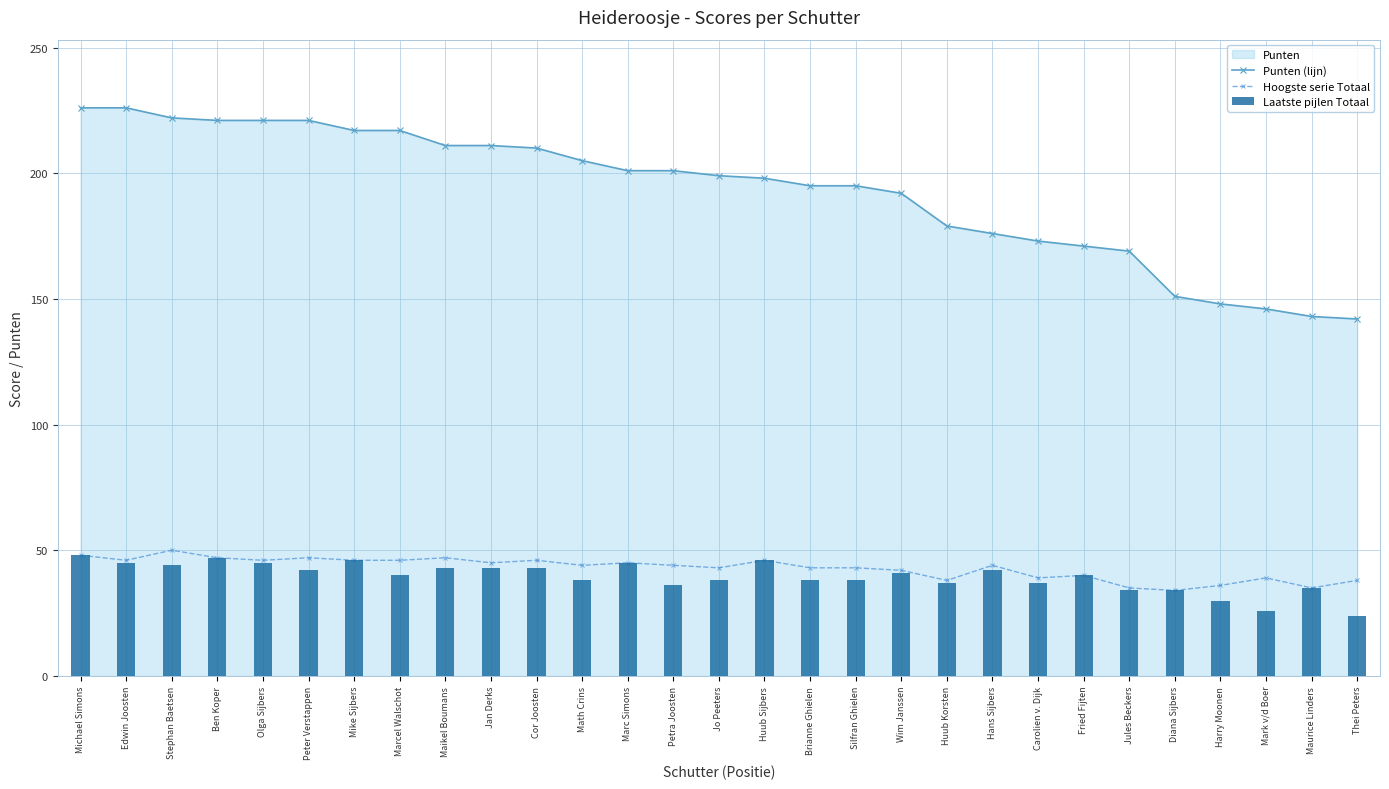

Is the value of Hoogste serie Totaal at Wim Janssen greater than the value of Punten (lijn) at Cor Joosten?

No